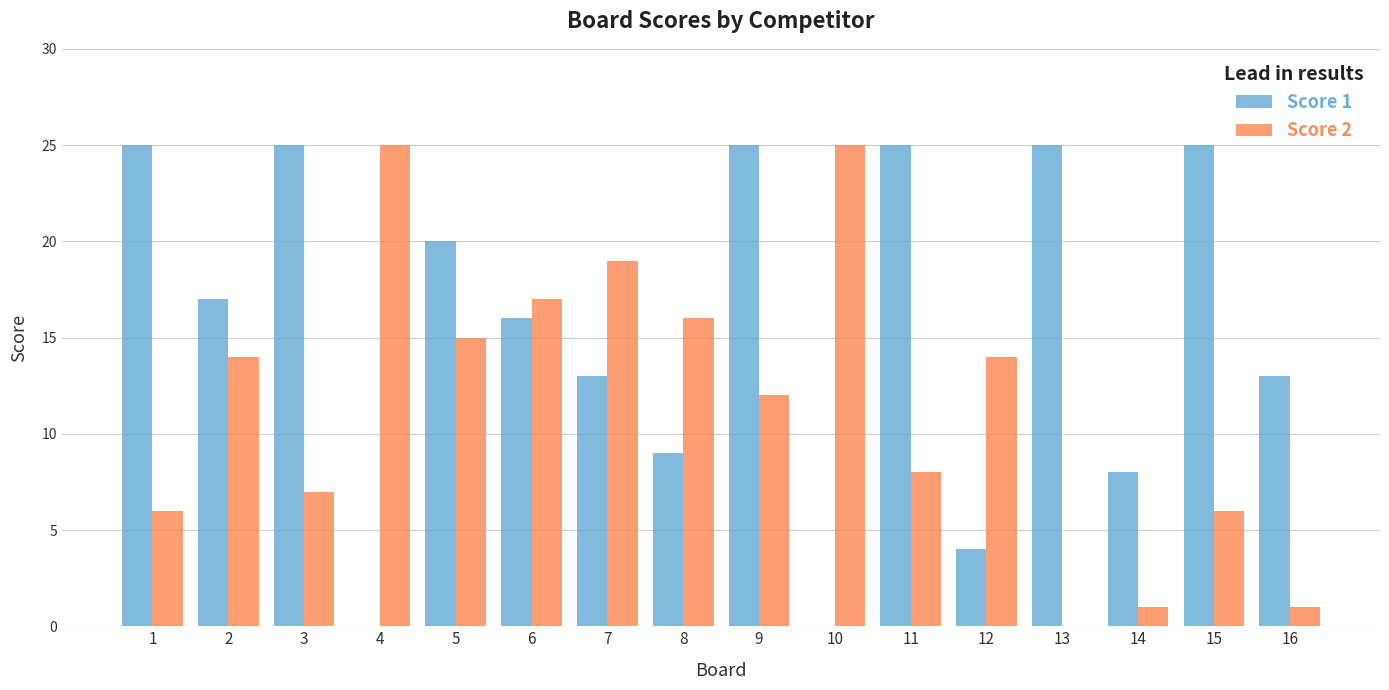

The Score 1 series shows 15 at 10. True or false?

False